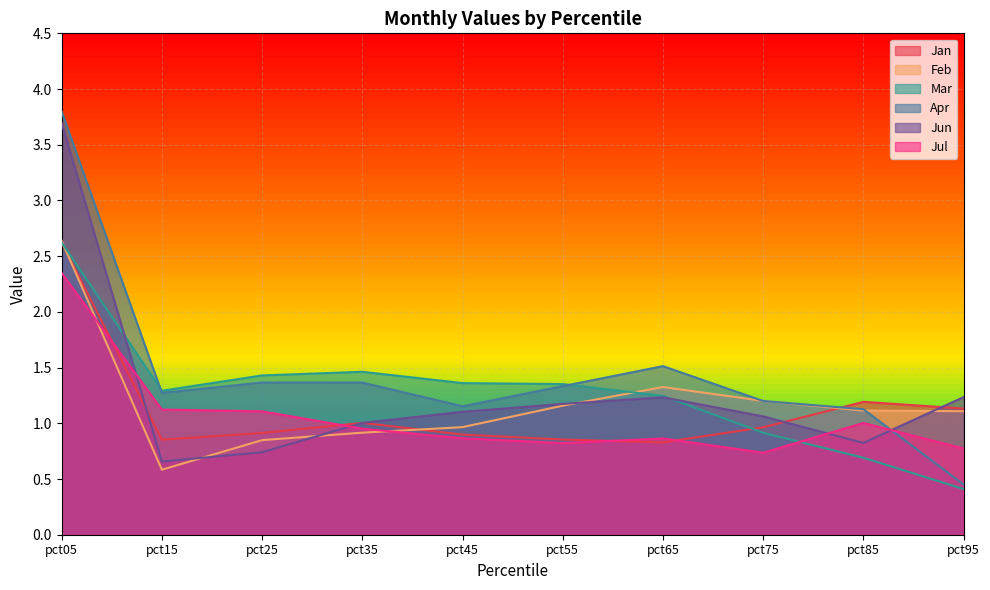

At which category does Jan reach its first local peak?

pct35